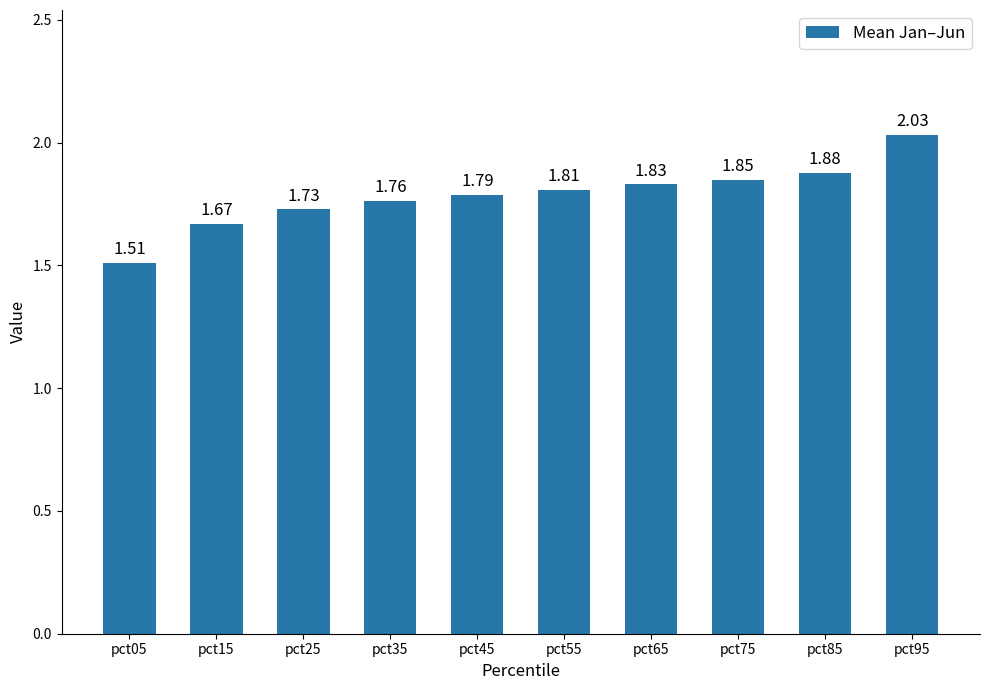

What is the sum of the values at pct65 and pct55?

3.6